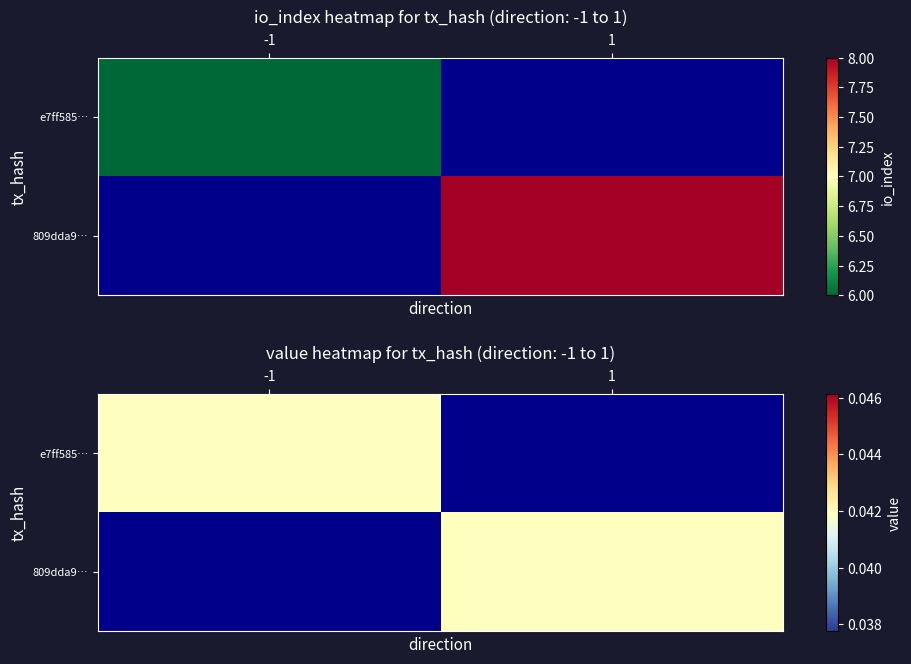

Is it true that e7ff585da6d4a5077cd8645e64d1ce962a39de2 equals -2 at -1?

False